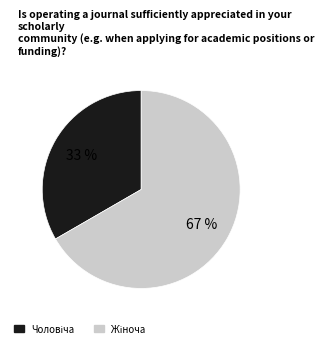

Does any single category account for the majority?

Yes